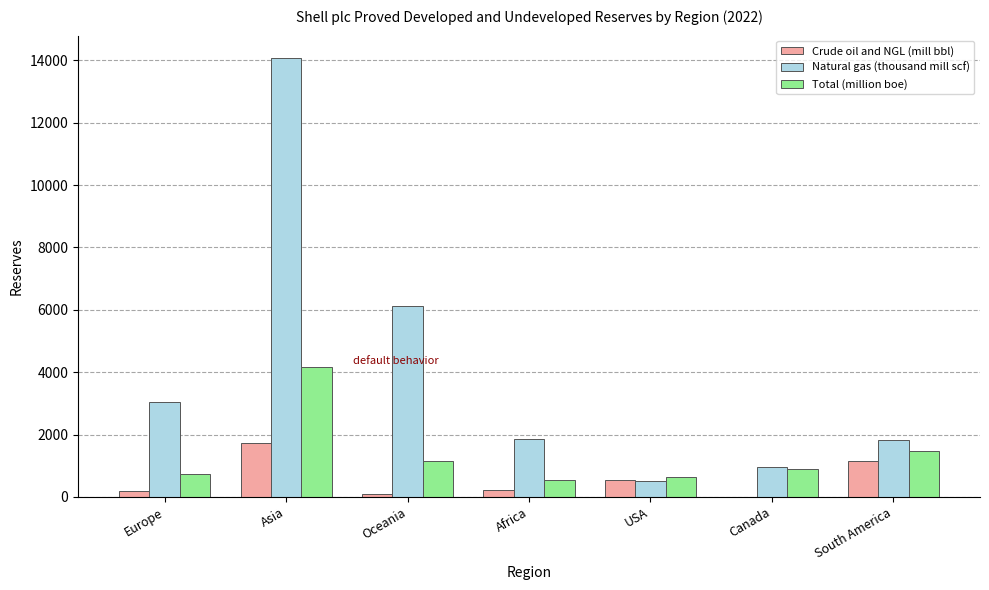

How many data points does each series have?

7